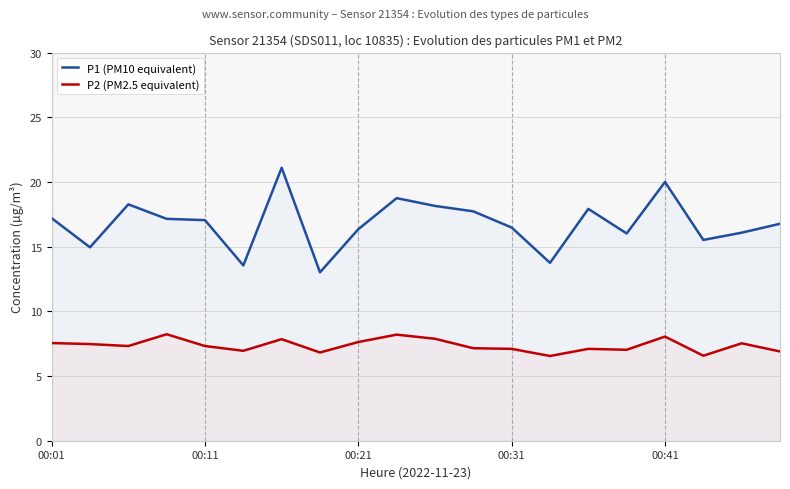

What is the difference between the maximum and minimum values in the P2 (PM2.5 equivalent) series?

1.7